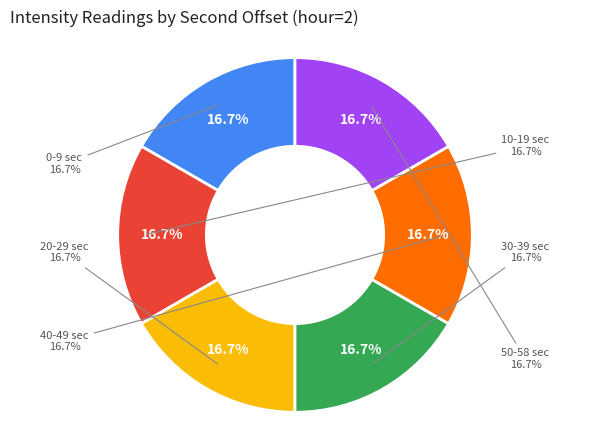

Combined, do 30 and 20 account for over 50%?

No